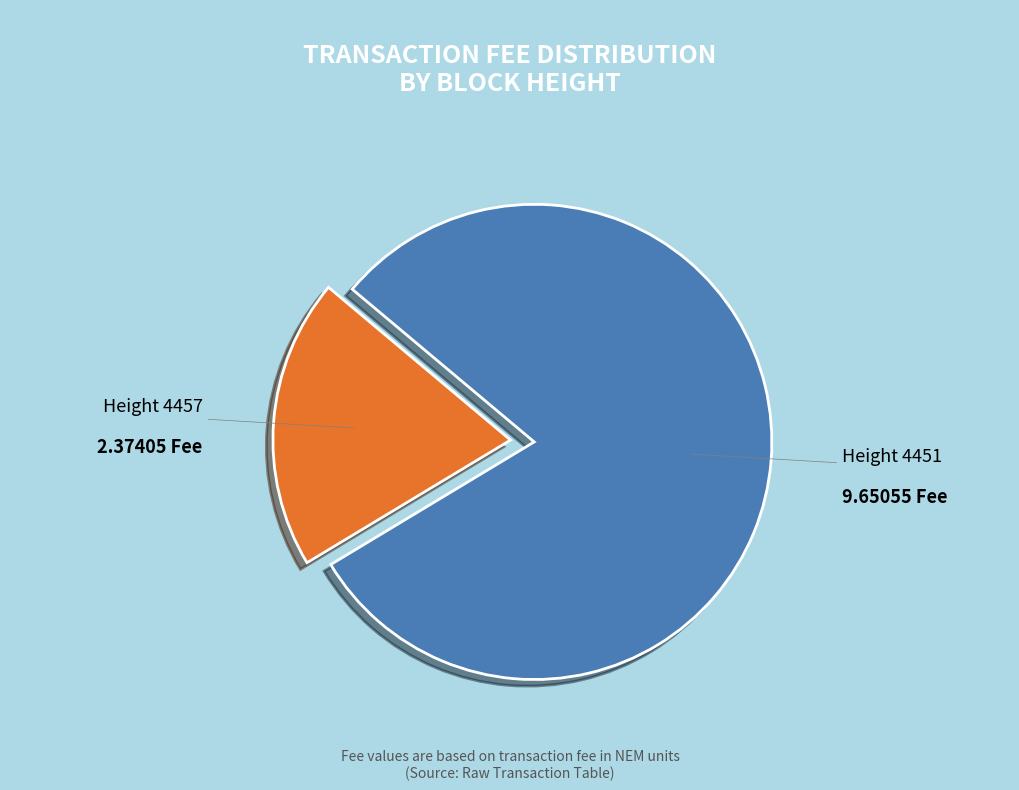

Is there any slice that represents more than half of the pie?

Yes